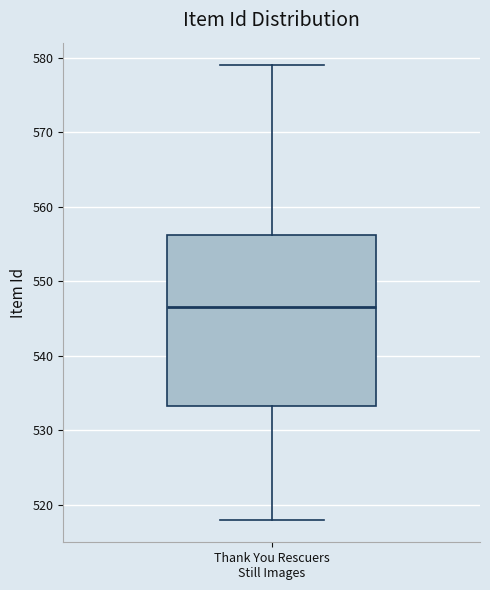

Read this box plot against the y-axis: the position of the median line, the range covered by the box, and the ends of both whiskers. The values are not printed on the chart, so give them approximately, as read against the axis.

median 547, box 533 to 556, whiskers 518 to 579